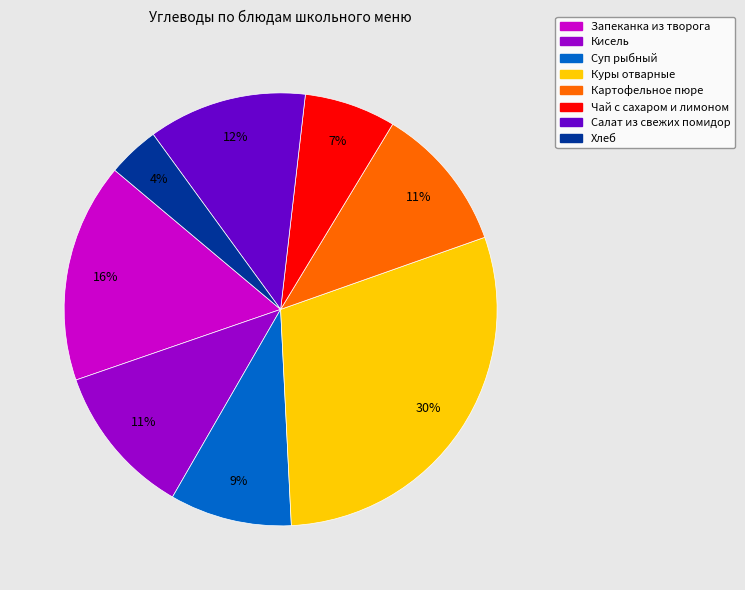

True or false: Кисель accounts for 11% of the total.

True